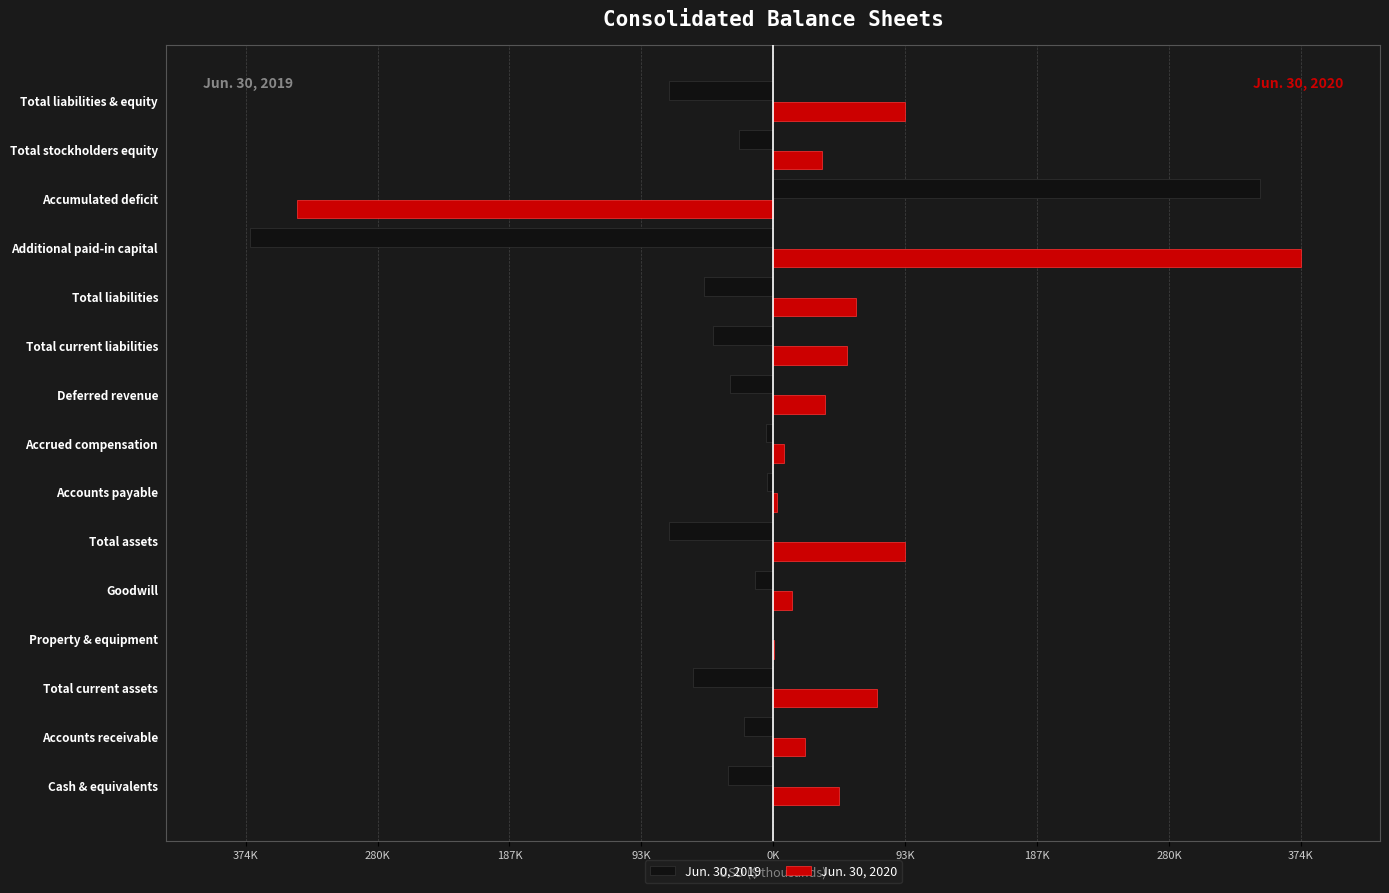

Which series has the largest range (max minus min)?

Jun. 30, 2019